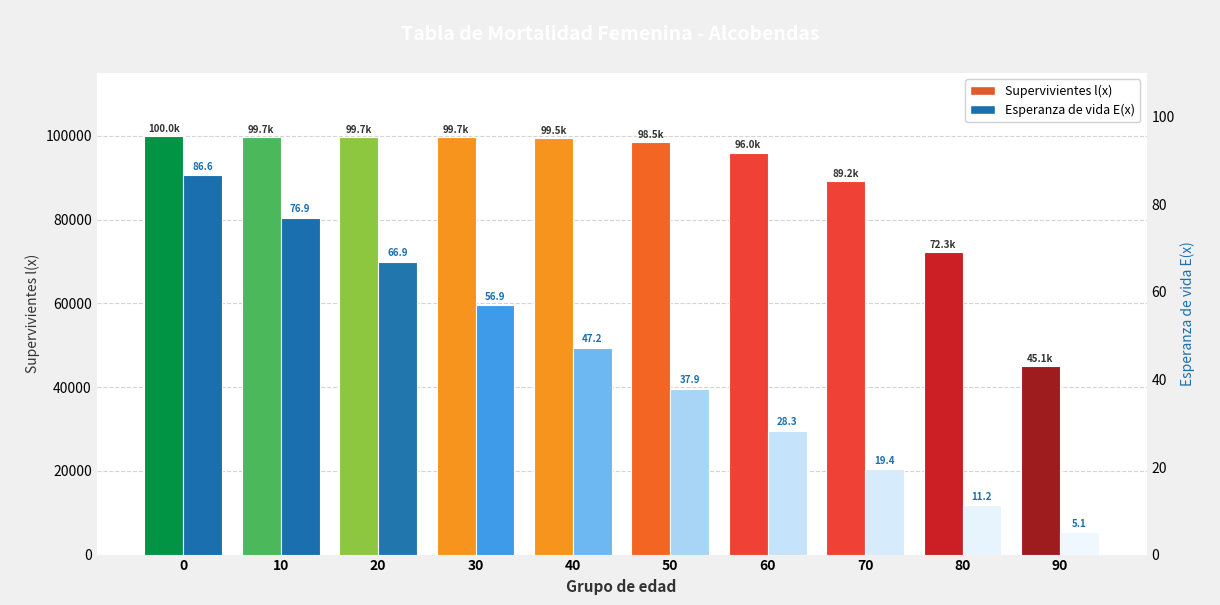

What is the value of the Supervivientes l(x) bar at the 3rd from the left?

99665.6